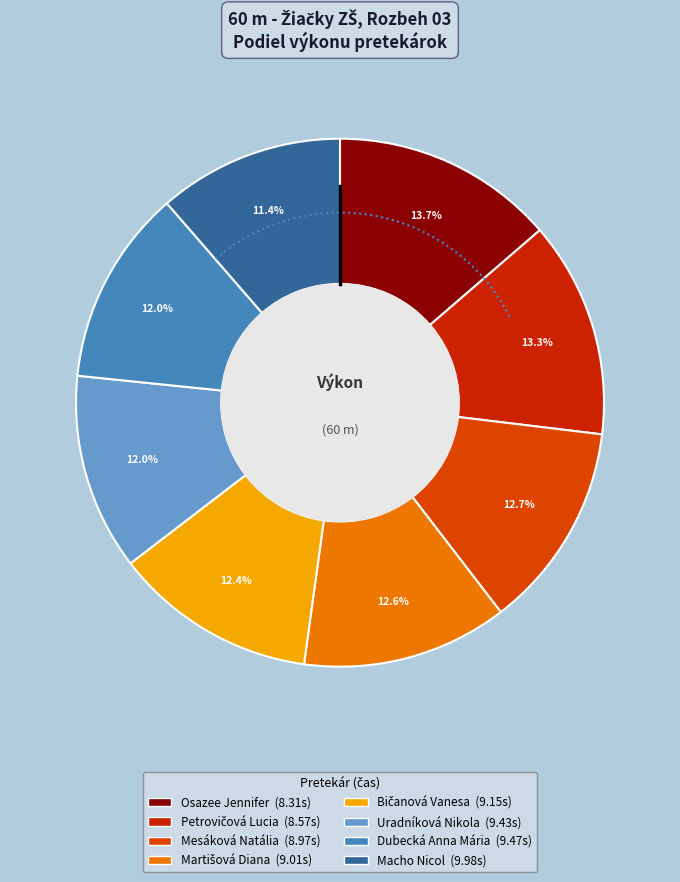

How many segments does this pie chart have?

8